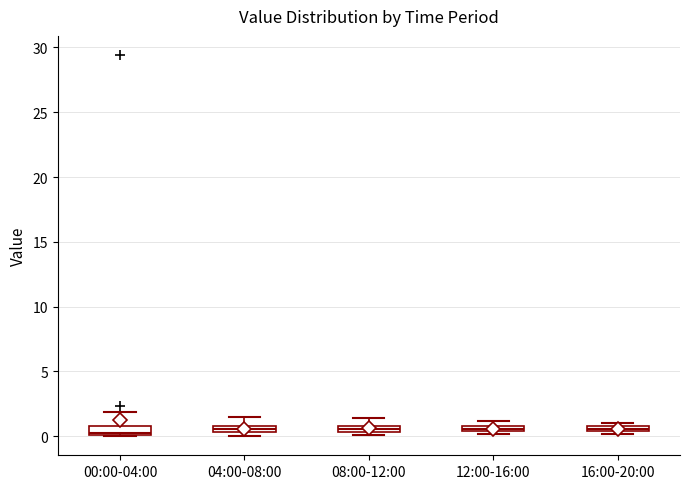

Where is the lower edge of the box for 16:00-20:00 on the y-axis? The values are not printed on the chart, so give them approximately, as read against the axis.

0.5